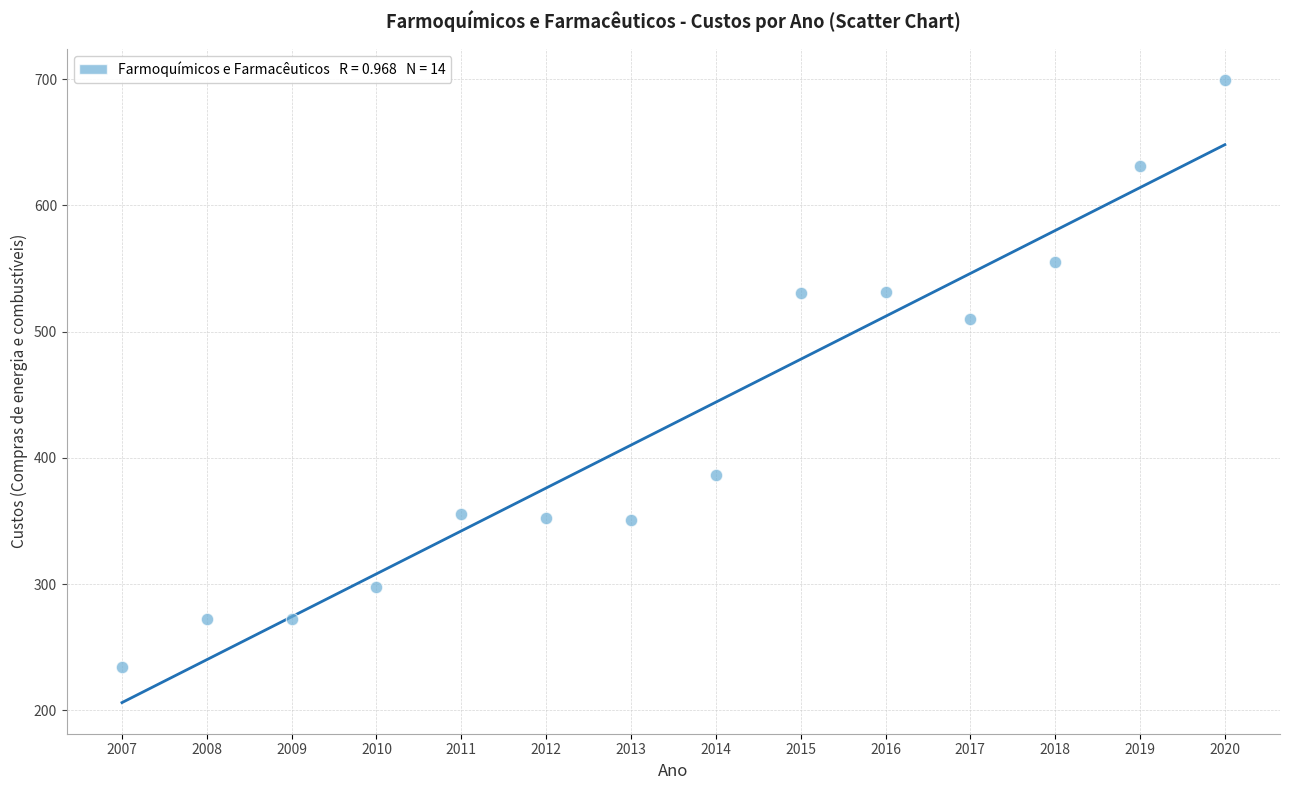

What Y value in the scatter plot is closest to 466?

509.8